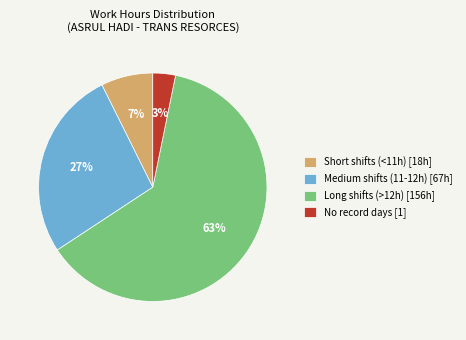

Rank the categories by value from highest to lowest.

Long shifts (>12h) [156h], Medium shifts (11-12h) [67h], Short shifts (<11h) [18h], No record days [1]